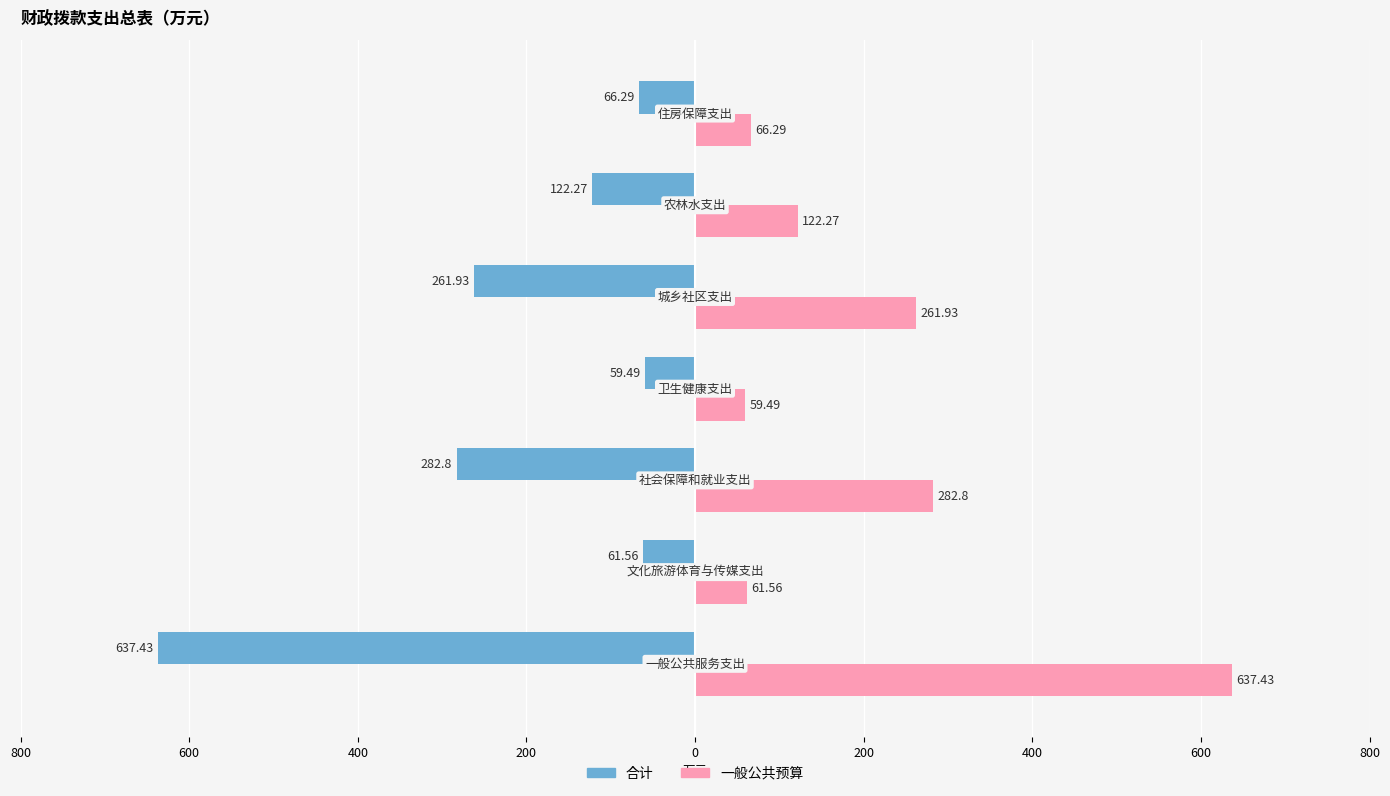

What are all the series names shown in the legend?

合计, 一般公共预算